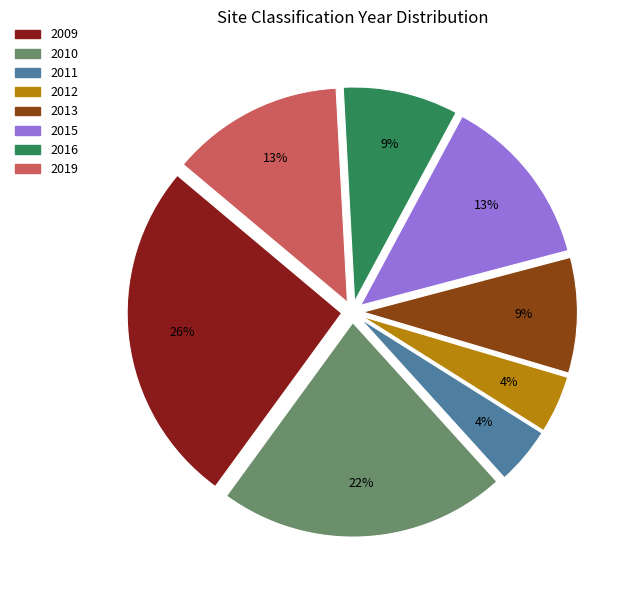

Is there a majority slice in this chart?

No